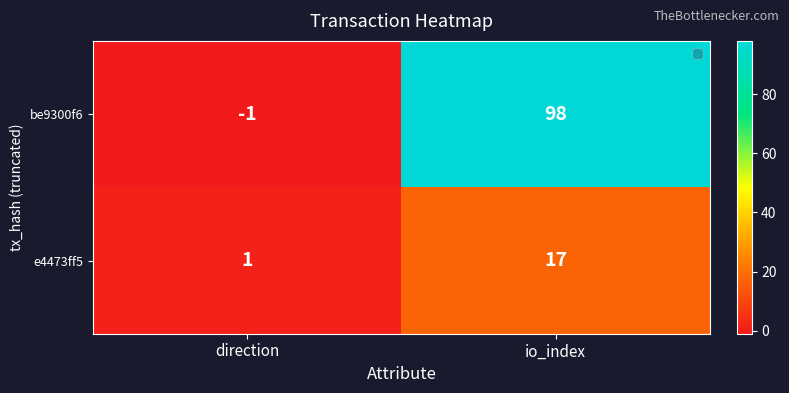

What is the sum of all e4473ff5 values?

18